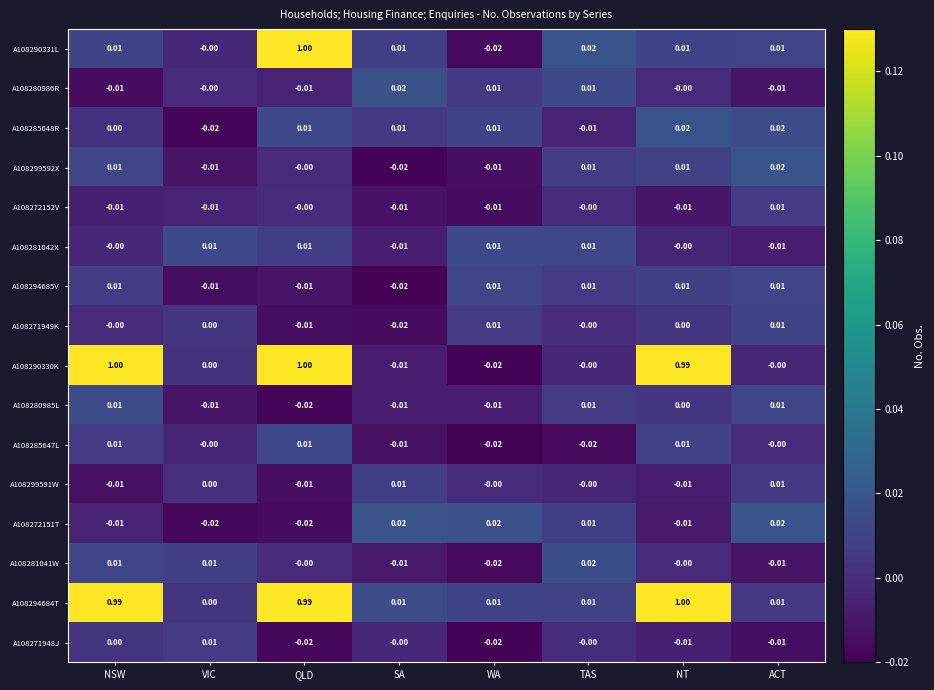

At which label is A108280985L closest to 0?

NT